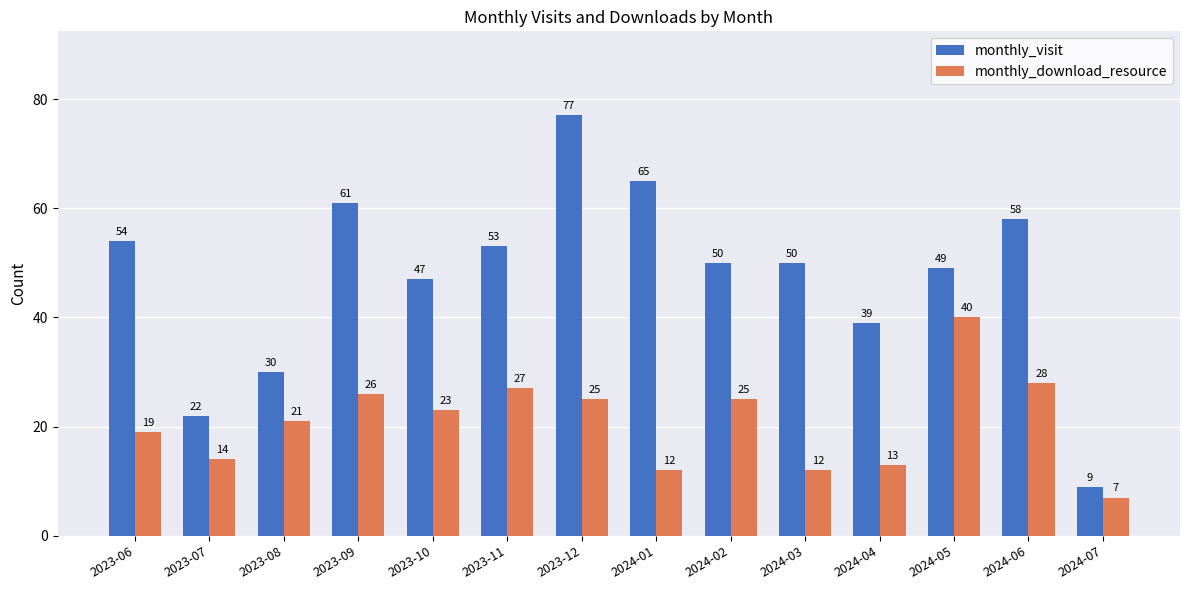

What is the value of the monthly_visit bar at the 12th from the left?

49